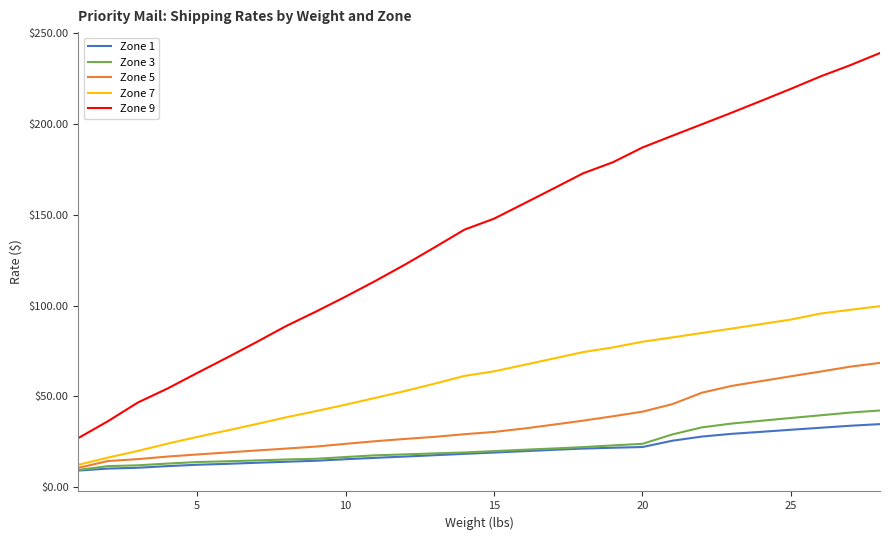

Which series has the largest total across all categories?

Zone 9